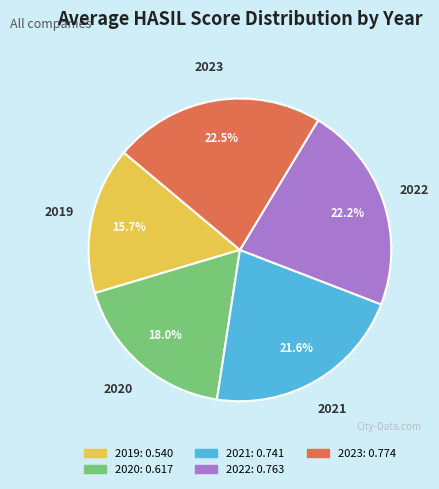

Count the number of slices in the pie.

5